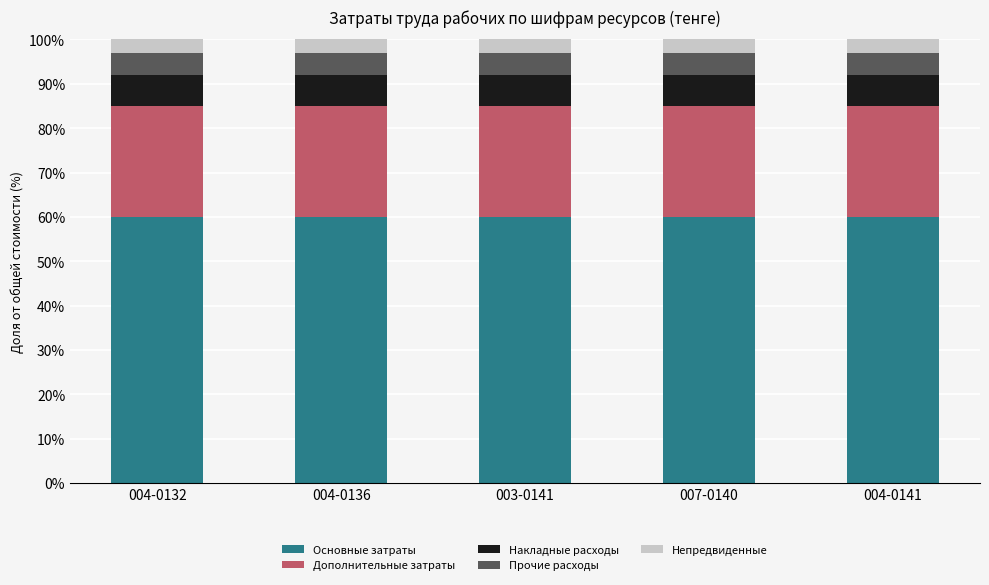

The value of Основные затраты at 003-0141 is 81. True or false?

False